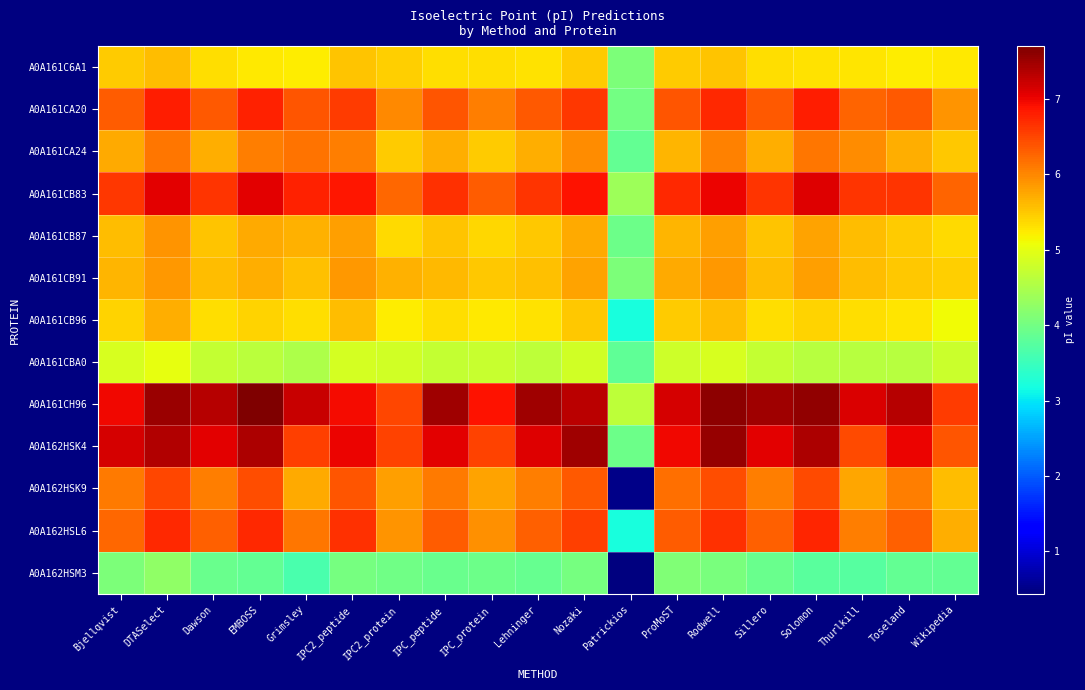

Which series has the widest spread of values?

A0A162HSK9